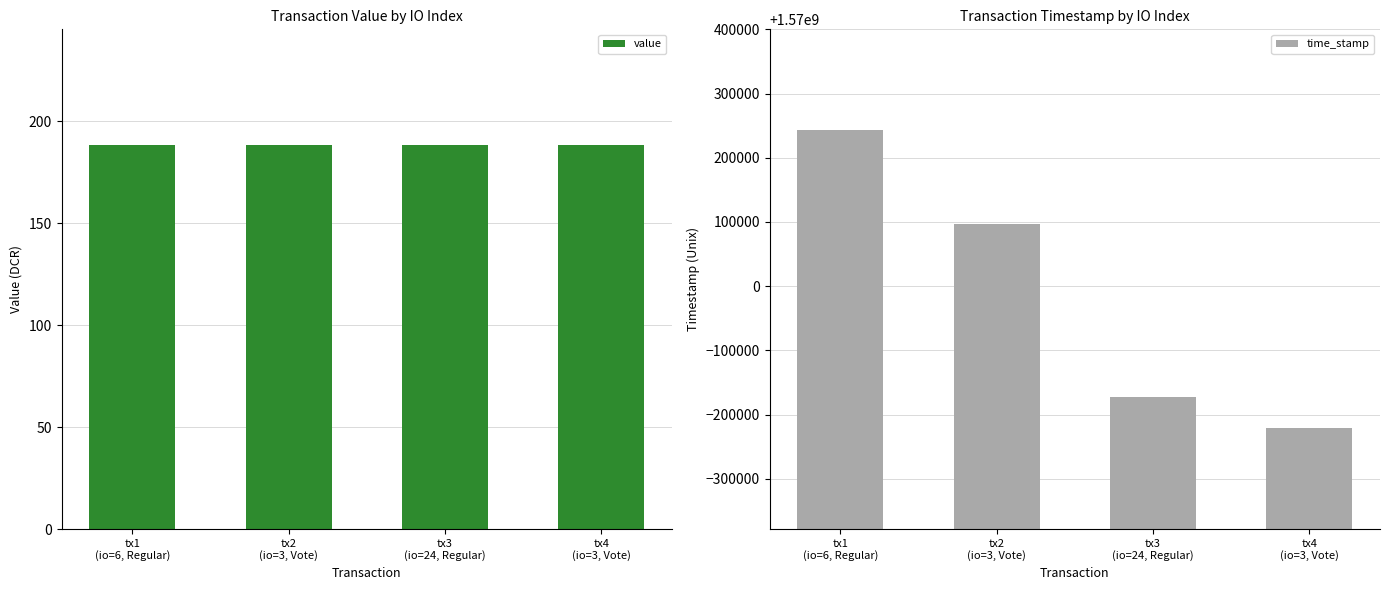

Reading left to right, what are all the values shown in this chart?

value: 188.4	188.4	188.4	188.4
time_stamp: 1570242985.0	1570096281.0	1569827588.0	1569778719.0